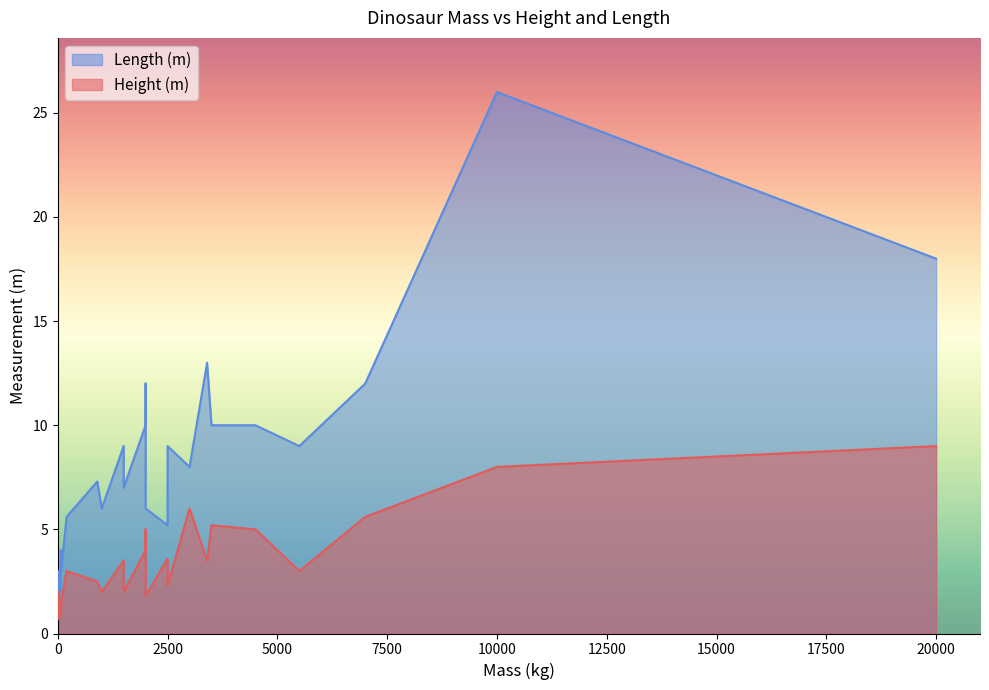

In Height (m), how many points are lower than both neighbors (excluding endpoints)?

9